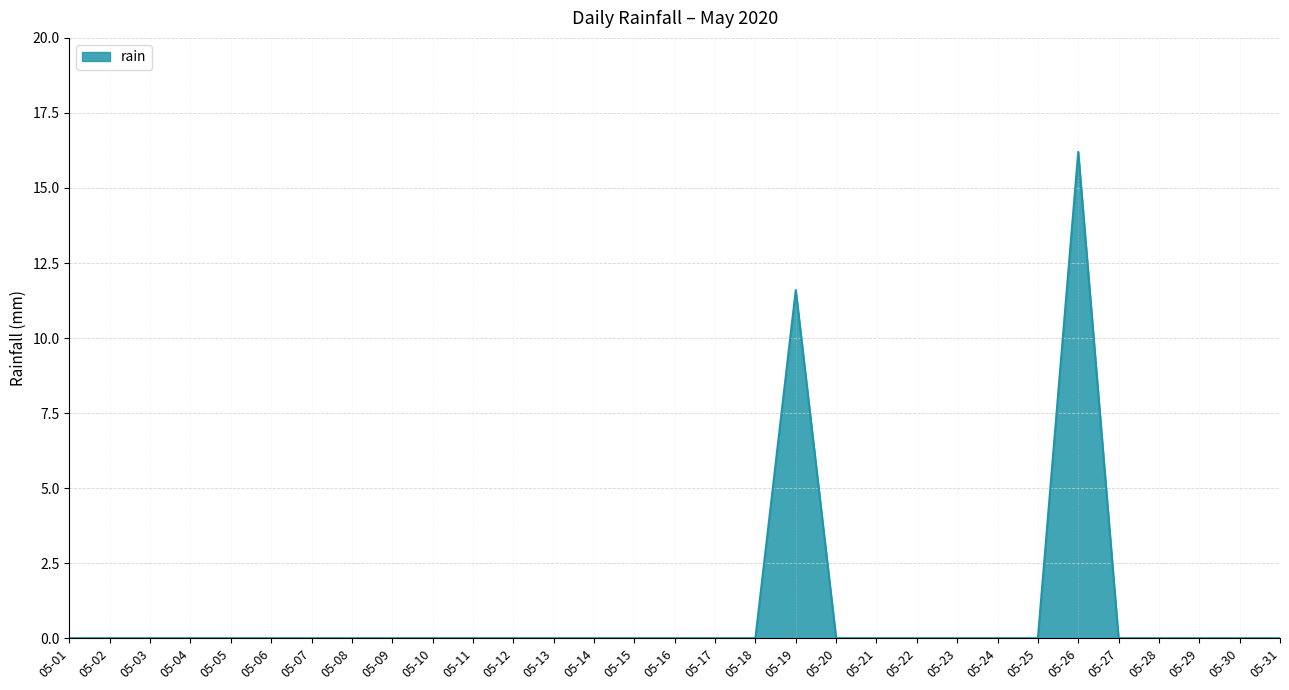

The value at 05-23 is 0.0. True or false?

True